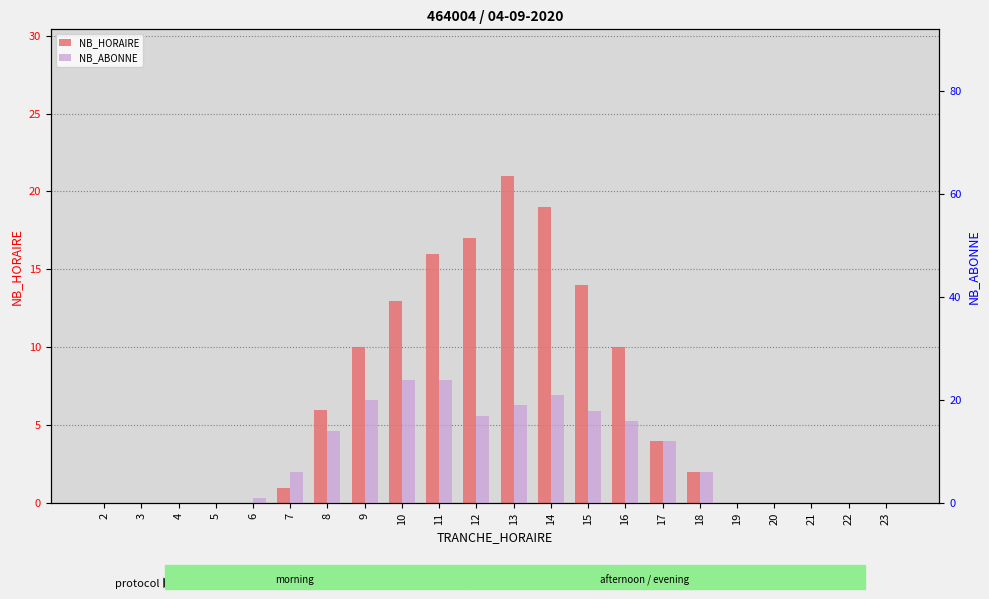

How many positive values does the NB_ABONNE series have?

13